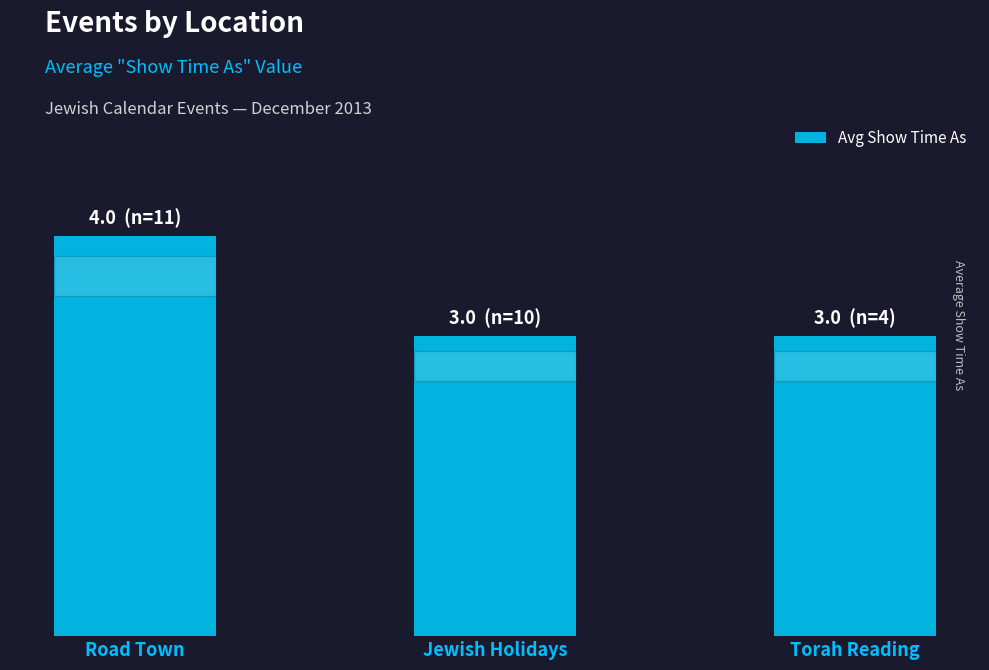

What position from the left is Road Town?

1